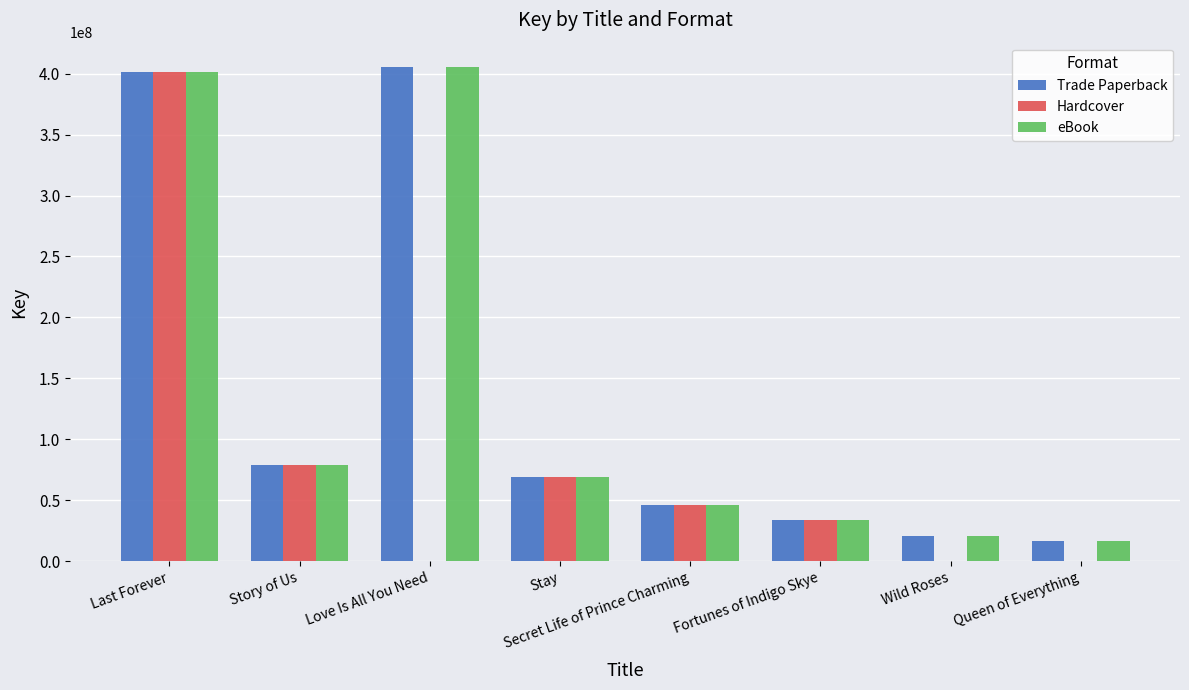

What is the sum of the Hardcover values at Secret Life of Prince Charming and Fortunes of Indigo Skye?

80062755